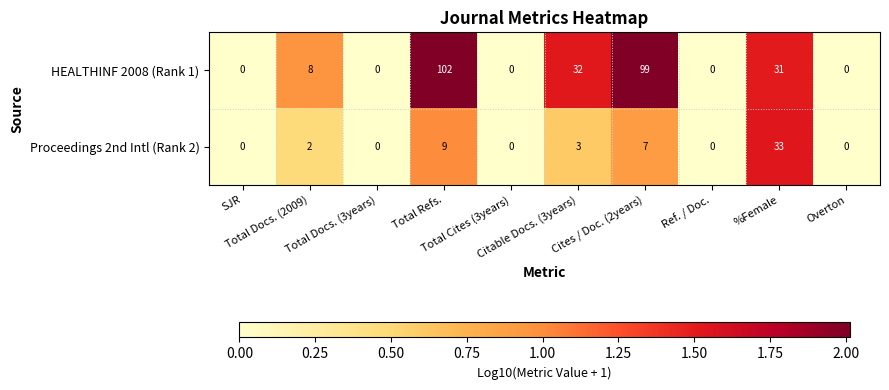

What is the average value of the Proceedings 2nd Intl (Rank 2) series?

5